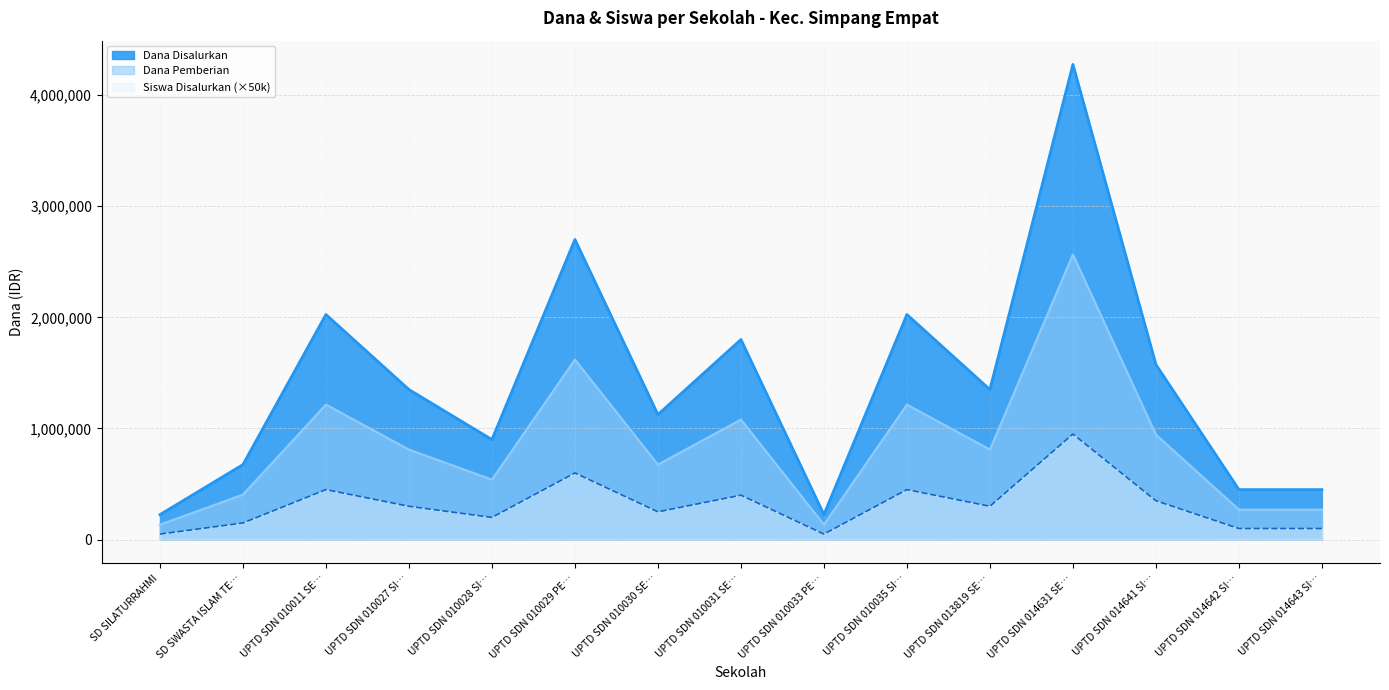

True or false: Dana Disalurkan and Dana Pemberian cross at least once.

False